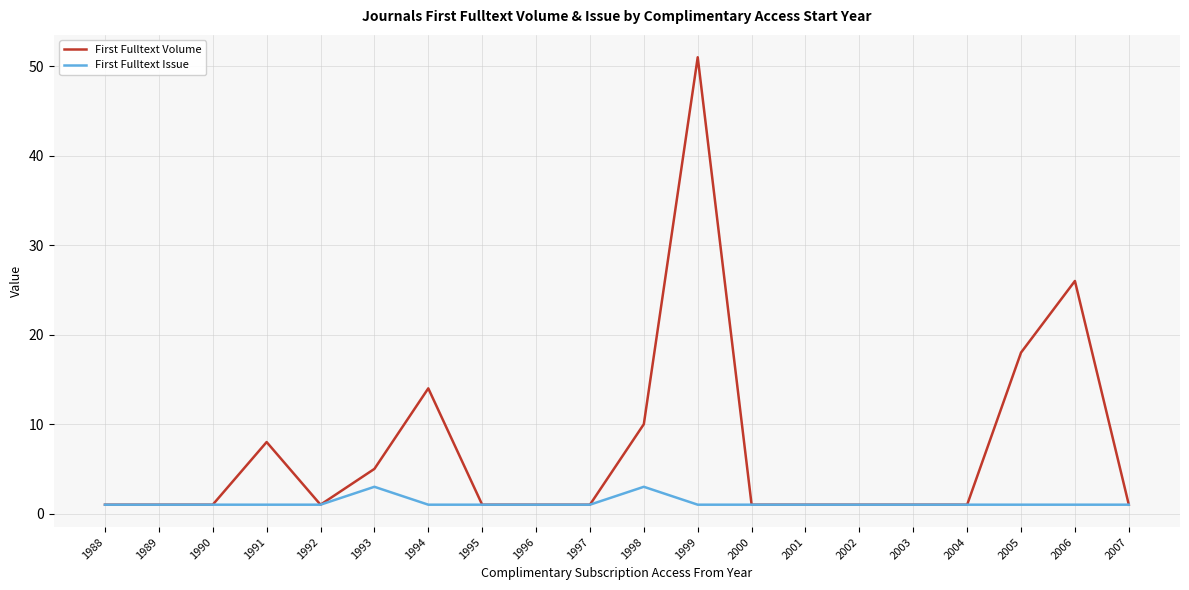

Rank the series by their average value, from lowest to highest.

First Fulltext Issue, First Fulltext Volume